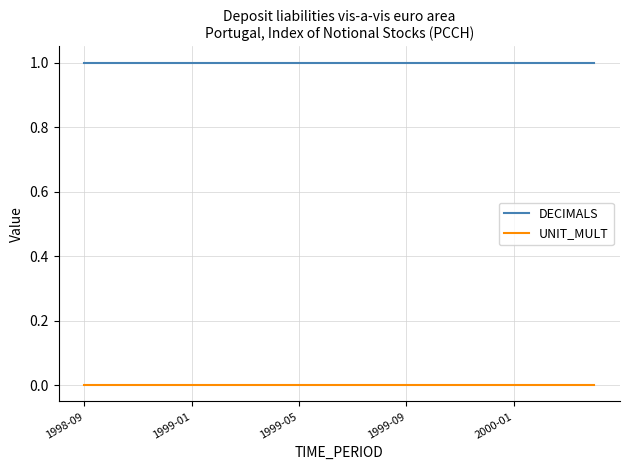

True or false: DECIMALS and UNIT_MULT cross at least once.

False